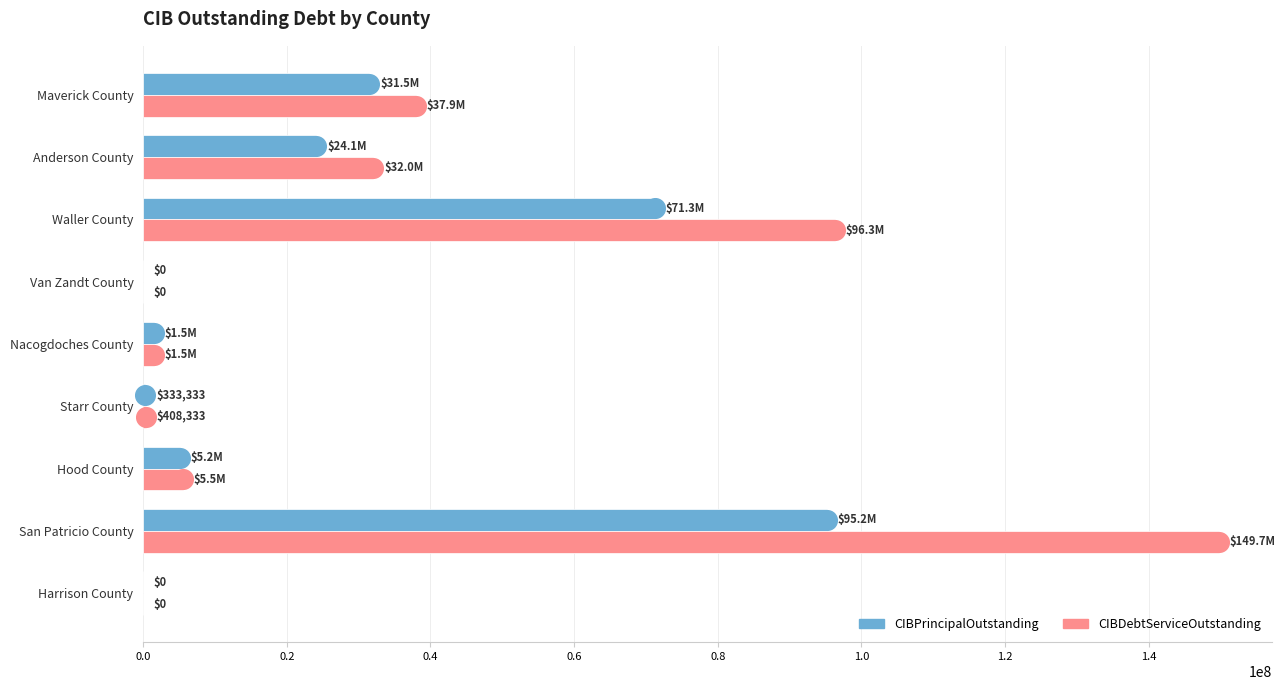

What are all the series names shown in the legend?

CIBPrincipalOutstanding, CIBDebtServiceOutstanding